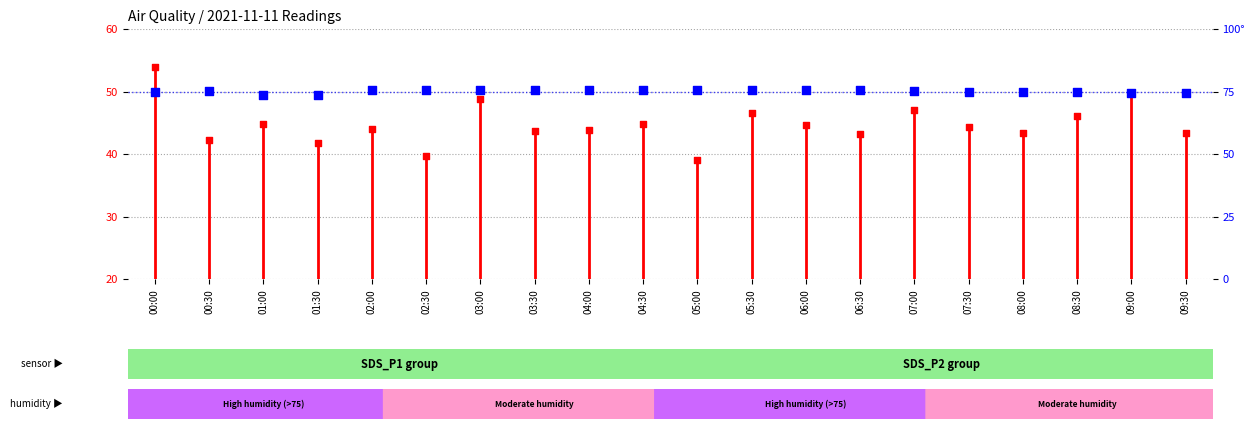

Which series has the largest total across all categories?

BME280_humidity (percentile rank)